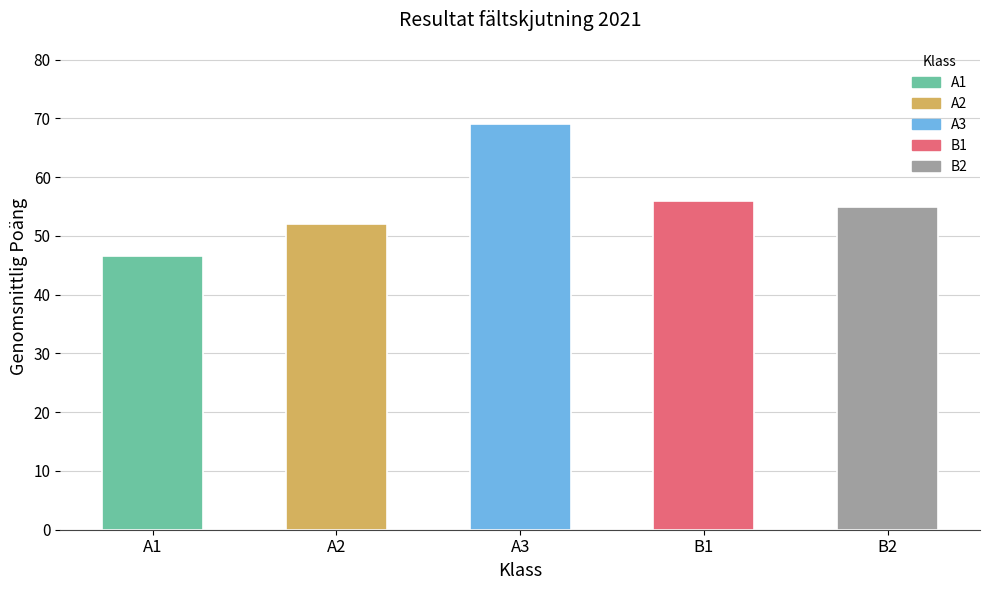

What is the average value?

55.7